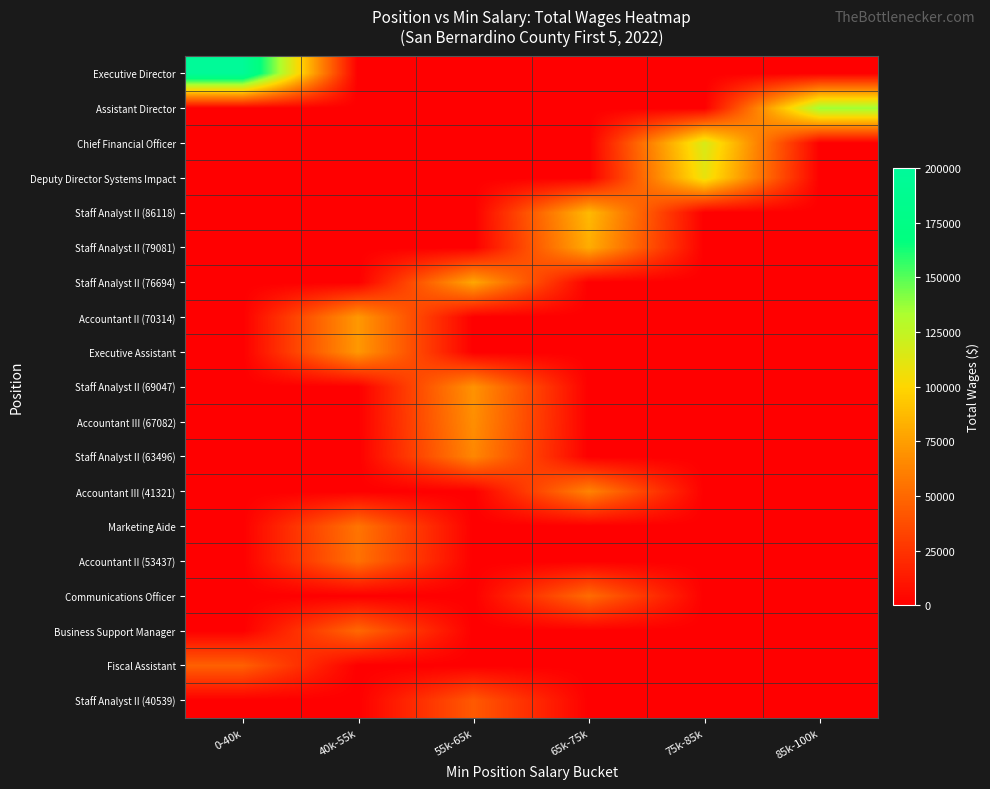

Reading left to right, transcribe all the data shown in this chart.

Executive Director: 0-40k=197014	40k-55k=0	55k-65k=0	65k-75k=0	75k-85k=0	85k-100k=0
Assistant Director: 0-40k=0	40k-55k=0	55k-65k=0	65k-75k=0	75k-85k=0	85k-100k=136589
Chief Financial Officer: 0-40k=0	40k-55k=0	55k-65k=0	65k-75k=0	75k-85k=116463	85k-100k=0
Deputy Director Systems Impact: 0-40k=0	40k-55k=0	55k-65k=0	65k-75k=0	75k-85k=109064	85k-100k=0
Staff Analyst II (86118): 0-40k=0	40k-55k=0	55k-65k=0	65k-75k=87118	75k-85k=0	85k-100k=0
Staff Analyst II (79081): 0-40k=0	40k-55k=0	55k-65k=0	65k-75k=81391	75k-85k=0	85k-100k=0
Staff Analyst II (76694): 0-40k=0	40k-55k=0	55k-65k=78960	65k-75k=0	75k-85k=0	85k-100k=0
Accountant II (70314): 0-40k=0	40k-55k=72462	55k-65k=0	65k-75k=0	75k-85k=0	85k-100k=0
Executive Assistant: 0-40k=0	40k-55k=72285	55k-65k=0	65k-75k=0	75k-85k=0	85k-100k=0
Staff Analyst II (69047): 0-40k=0	40k-55k=0	55k-65k=70047	65k-75k=0	75k-85k=0	85k-100k=0
Accountant III (67082): 0-40k=0	40k-55k=0	55k-65k=68082	65k-75k=0	75k-85k=0	85k-100k=0
Staff Analyst II (63496): 0-40k=0	40k-55k=0	55k-65k=64496	65k-75k=0	75k-85k=0	85k-100k=0
Accountant III (41321): 0-40k=0	40k-55k=0	55k-65k=0	65k-75k=63080	75k-85k=0	85k-100k=0
Marketing Aide: 0-40k=0	40k-55k=55929	55k-65k=0	65k-75k=0	75k-85k=0	85k-100k=0
Accountant II (53437): 0-40k=0	40k-55k=54437	55k-65k=0	65k-75k=0	75k-85k=0	85k-100k=0
Communications Officer: 0-40k=0	40k-55k=0	55k-65k=0	65k-75k=51963	75k-85k=0	85k-100k=0
Business Support Manager: 0-40k=0	40k-55k=50373	55k-65k=0	65k-75k=0	75k-85k=0	85k-100k=0
Fiscal Assistant: 0-40k=46388	40k-55k=0	55k-65k=0	65k-75k=0	75k-85k=0	85k-100k=0
Staff Analyst II (40539): 0-40k=0	40k-55k=0	55k-65k=43154	65k-75k=0	75k-85k=0	85k-100k=0